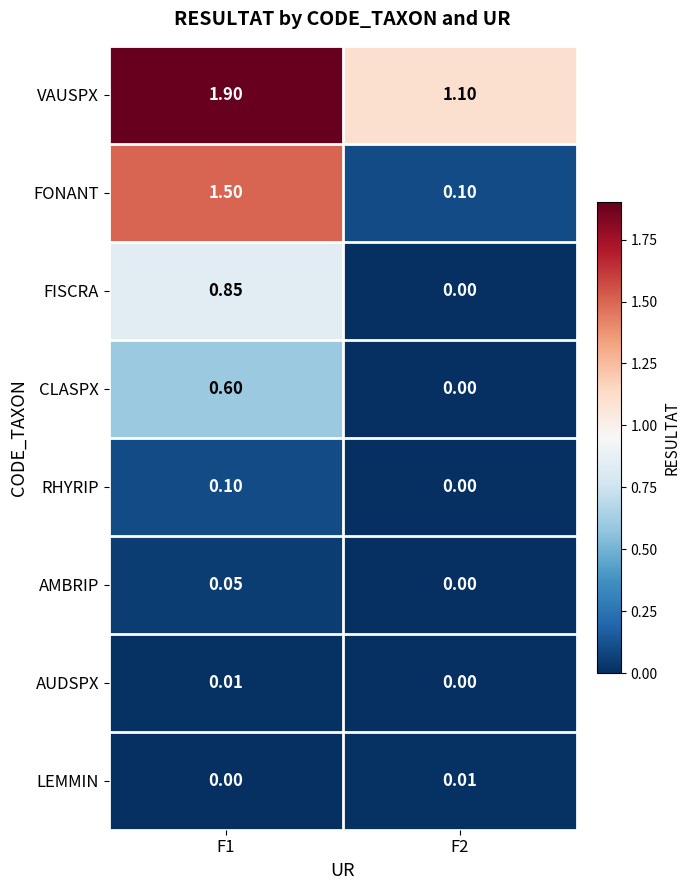

Between F1 and F2, which series saw the biggest shift?

FONANT